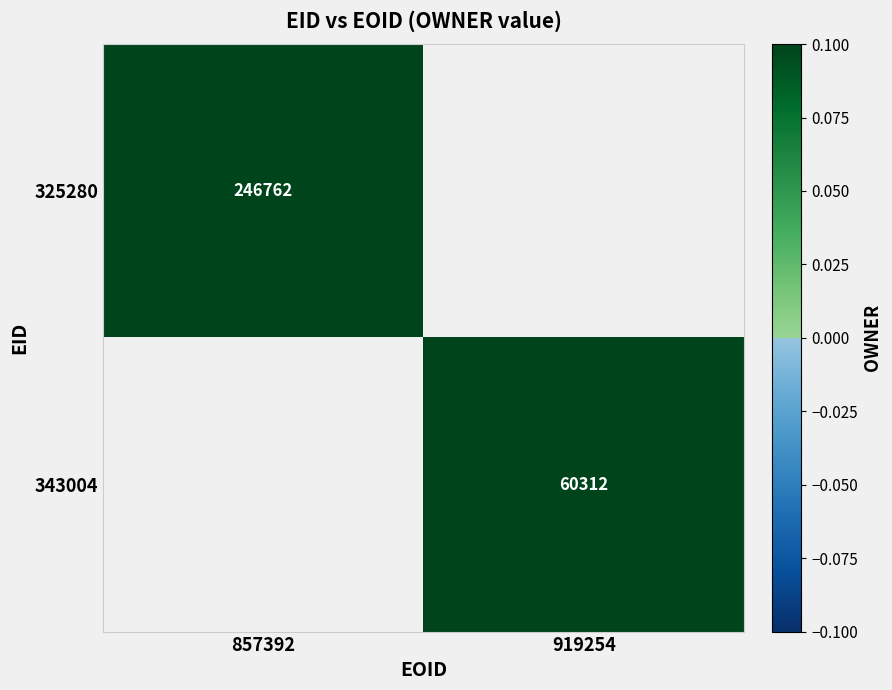

How many data points does each series have?

2